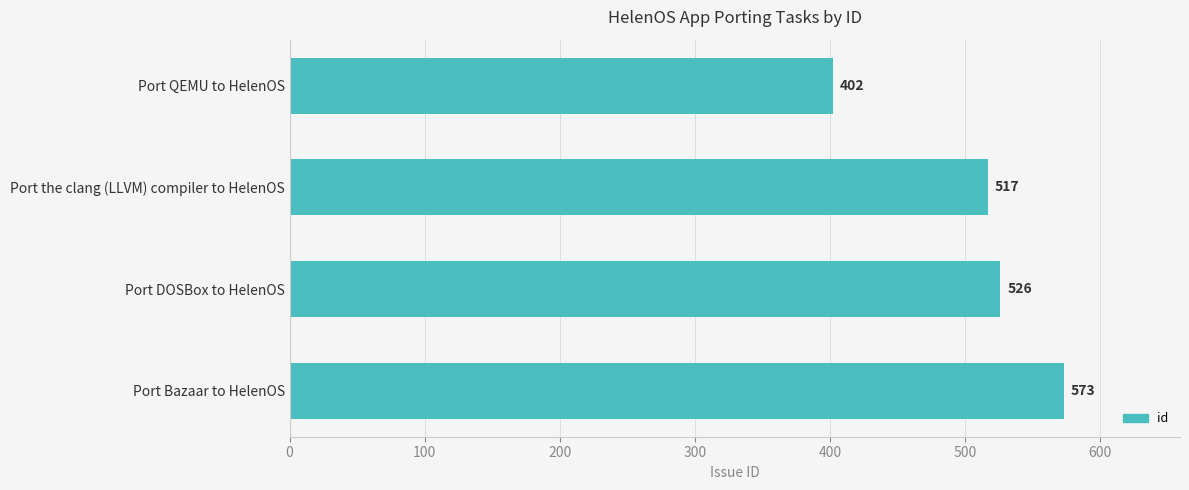

List the labels in order of value, largest first.

Port Bazaar to HelenOS, Port DOSBox to HelenOS, Port the clang (LLVM) compiler to HelenOS, Port QEMU to HelenOS